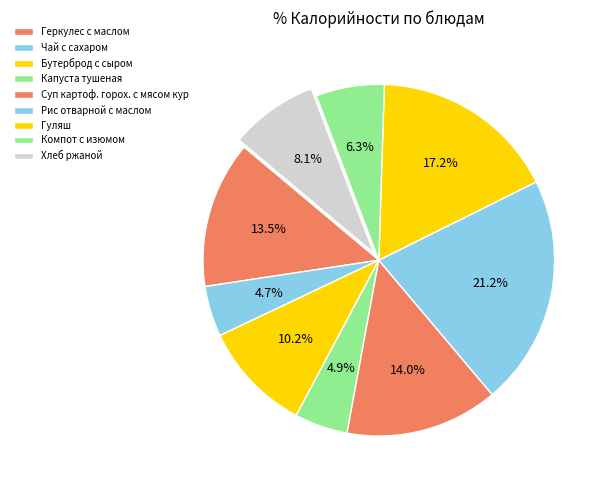

How many segments does this pie chart have?

9